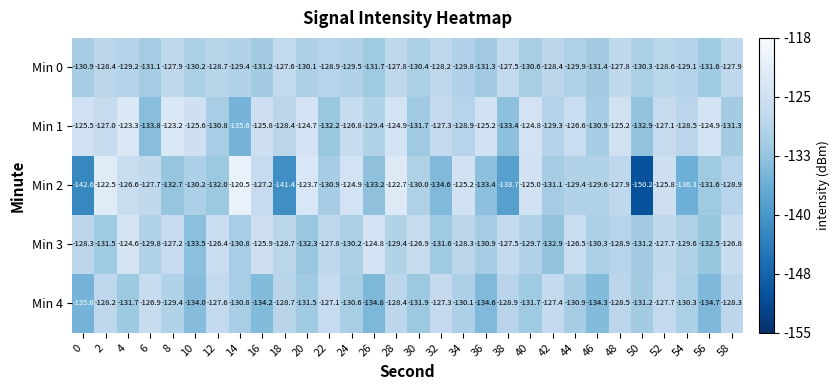

What is the smallest value displayed?

-150.2